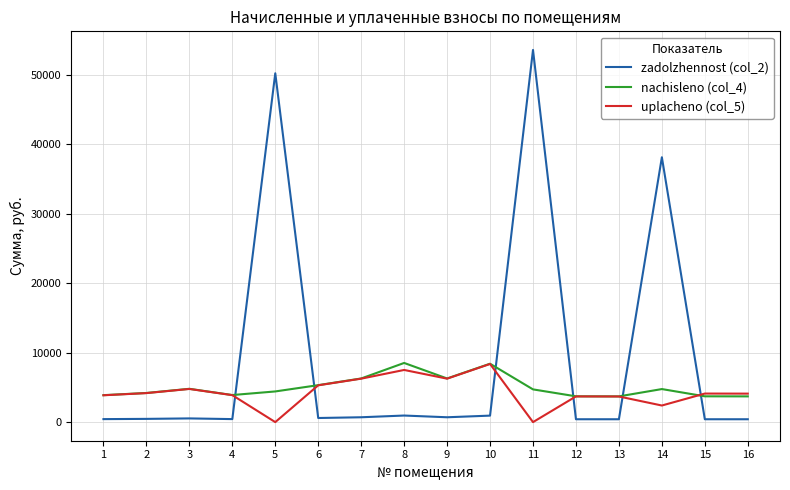

The value of uplacheno (col_5) at 8 is 7505.8. True or false?

True